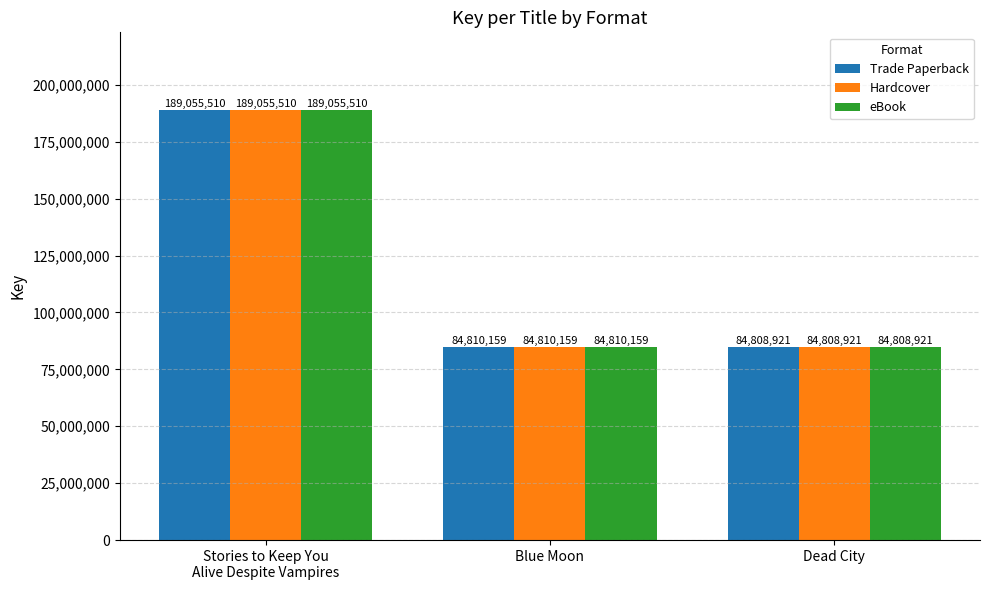

What is the approximate value of Hardcover at Dead City, to the nearest 50?

84808900